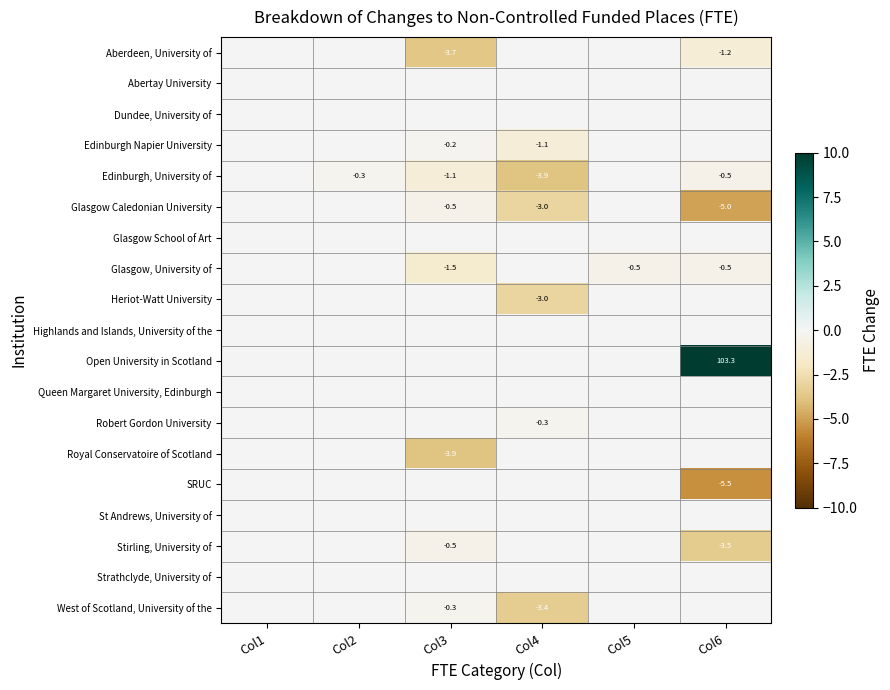

The Glasgow, University of series shows -2.6 at Col3. True or false?

False